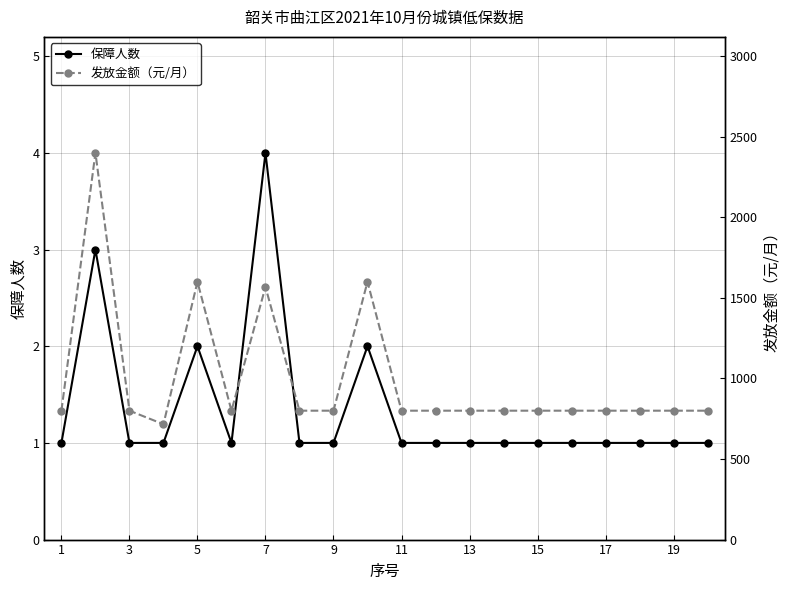

List the series in order of their peak value, lowest first.

保障人数, 发放金额（元/月）